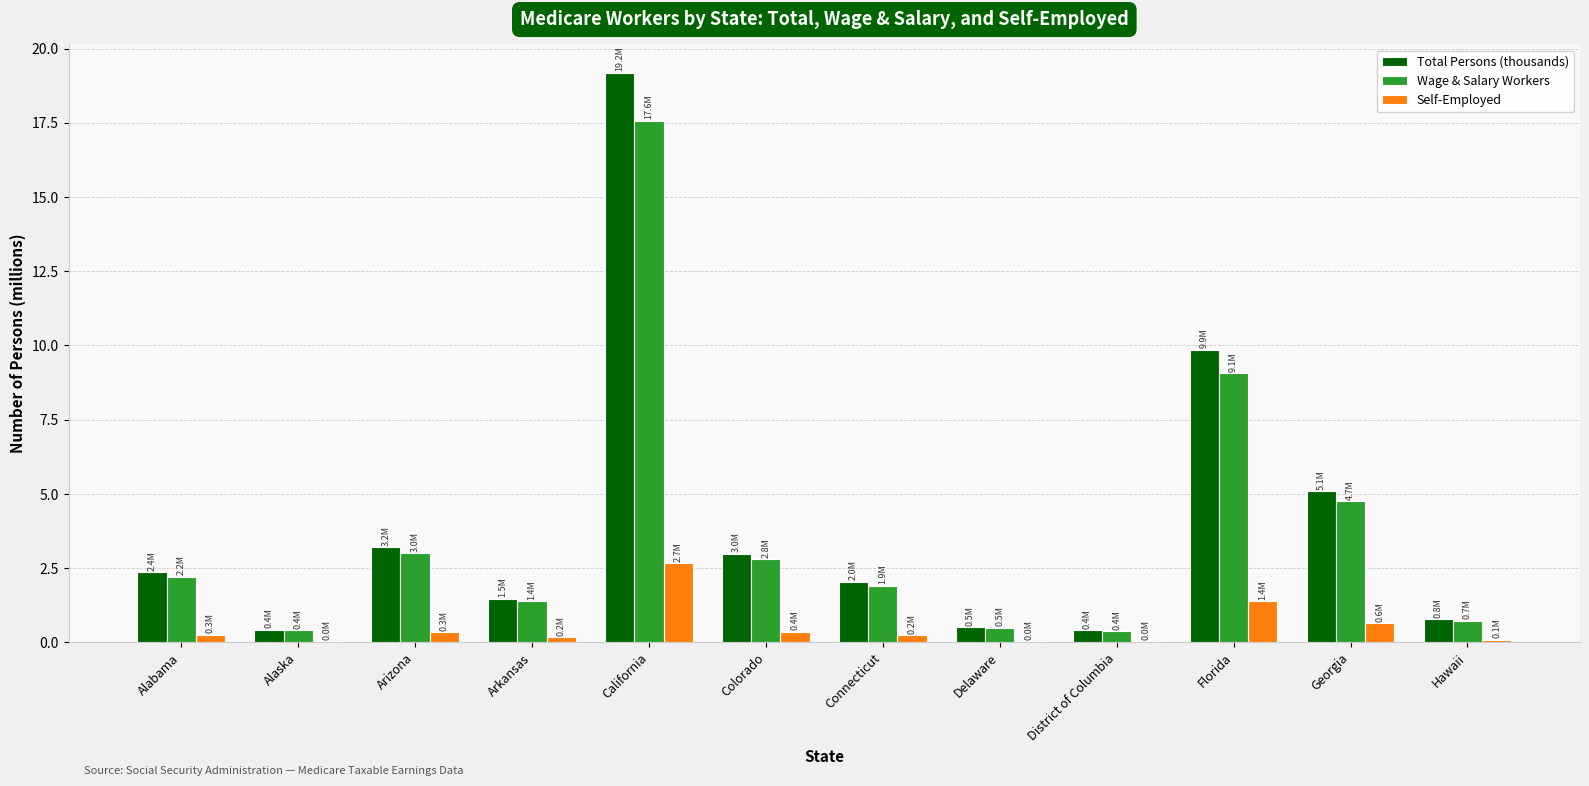

Which series changed the most between Colorado and Delaware?

Total Persons (thousands)